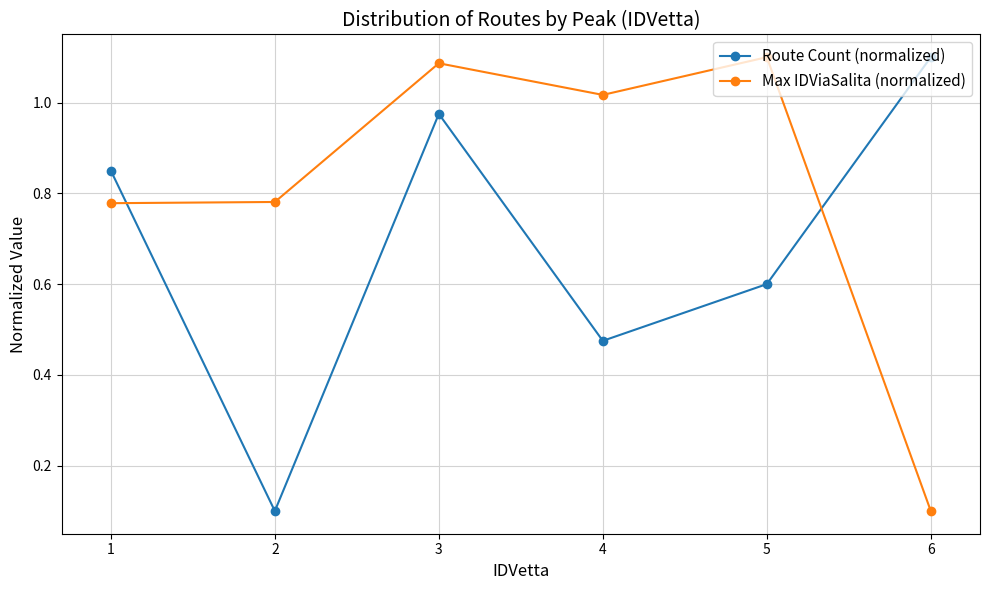

What is the difference between the maximum and second lowest values in the Route Count (normalized) series?

0.6